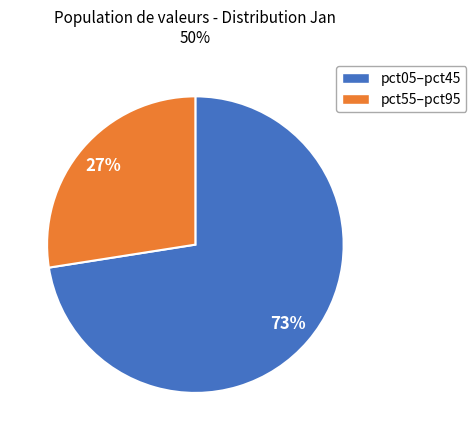

Does any single category account for the majority?

Yes